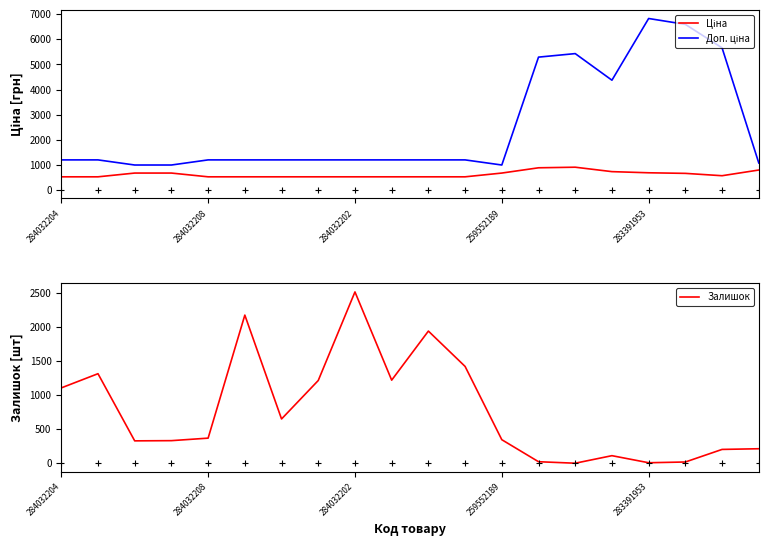

Between 7 and 10, which is larger?

7